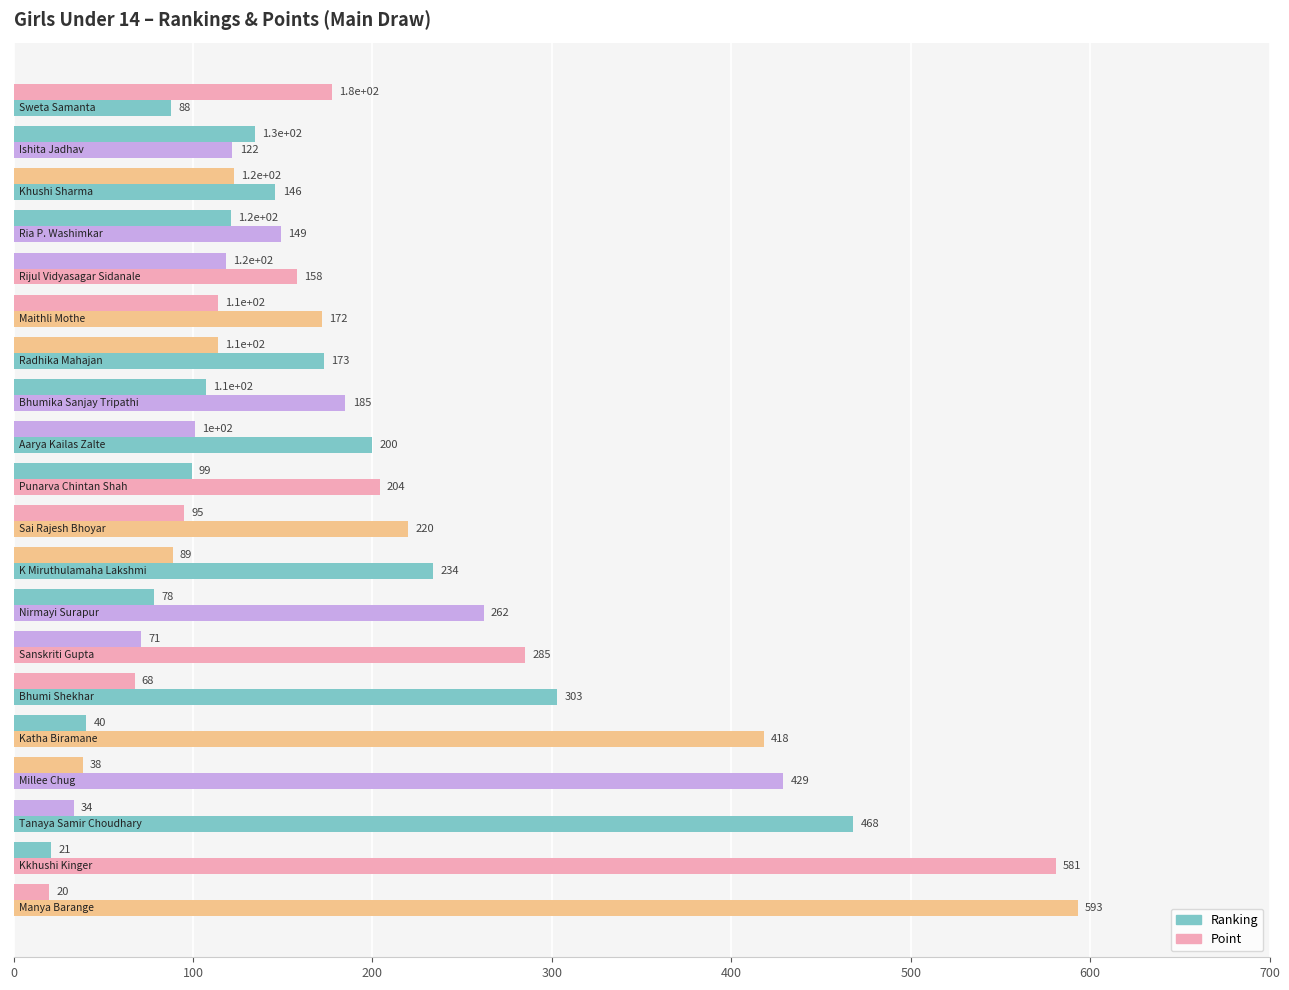

Which series has the largest range (max minus min)?

Ranking